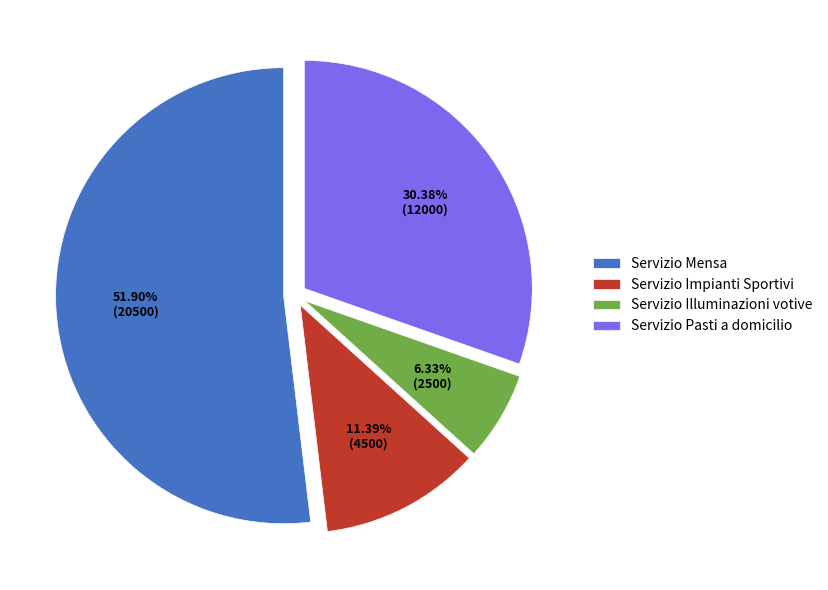

What portion of the pie excludes Servizio Pasti a domicilio?

69.6%